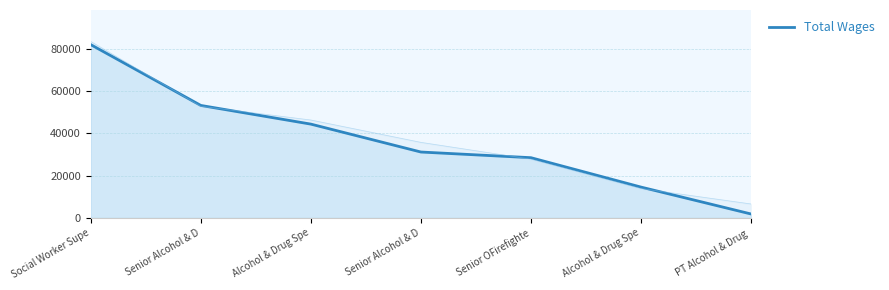

Reading left to right, transcribe all the data shown in this chart.

Social Worker Supe=81951	Senior Alcohol & D=53191	Alcohol & Drug Spe=44353	Senior Alcohol & D=31151	Senior OFirefighte=28470	Alcohol & Drug Spe=14564	PT Alcohol & Drug =1838